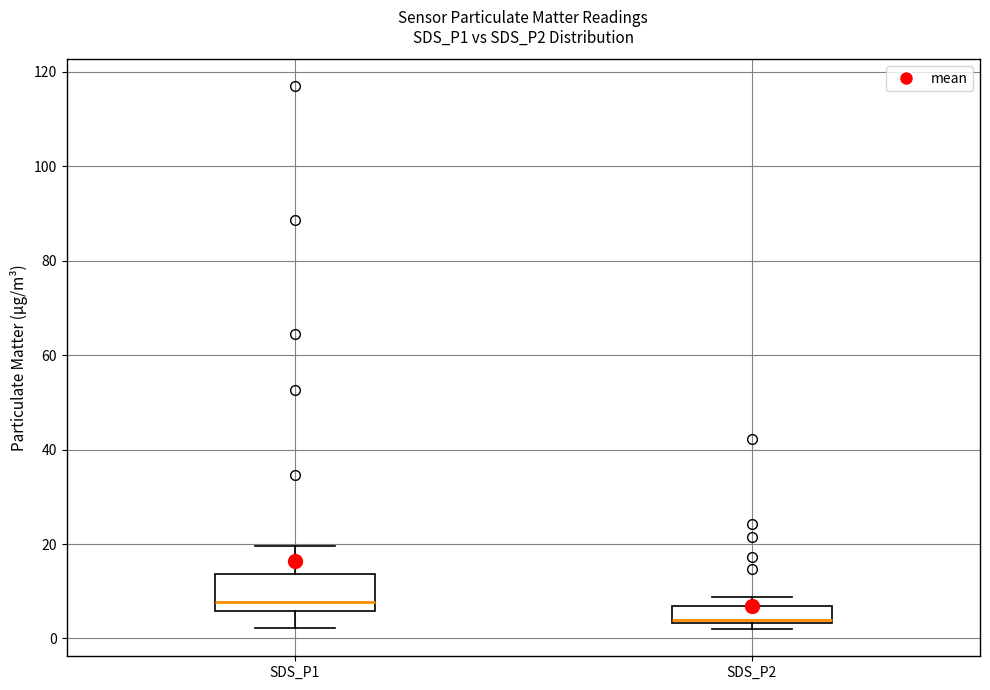

Which box's median line is the highest?

SDS_P1